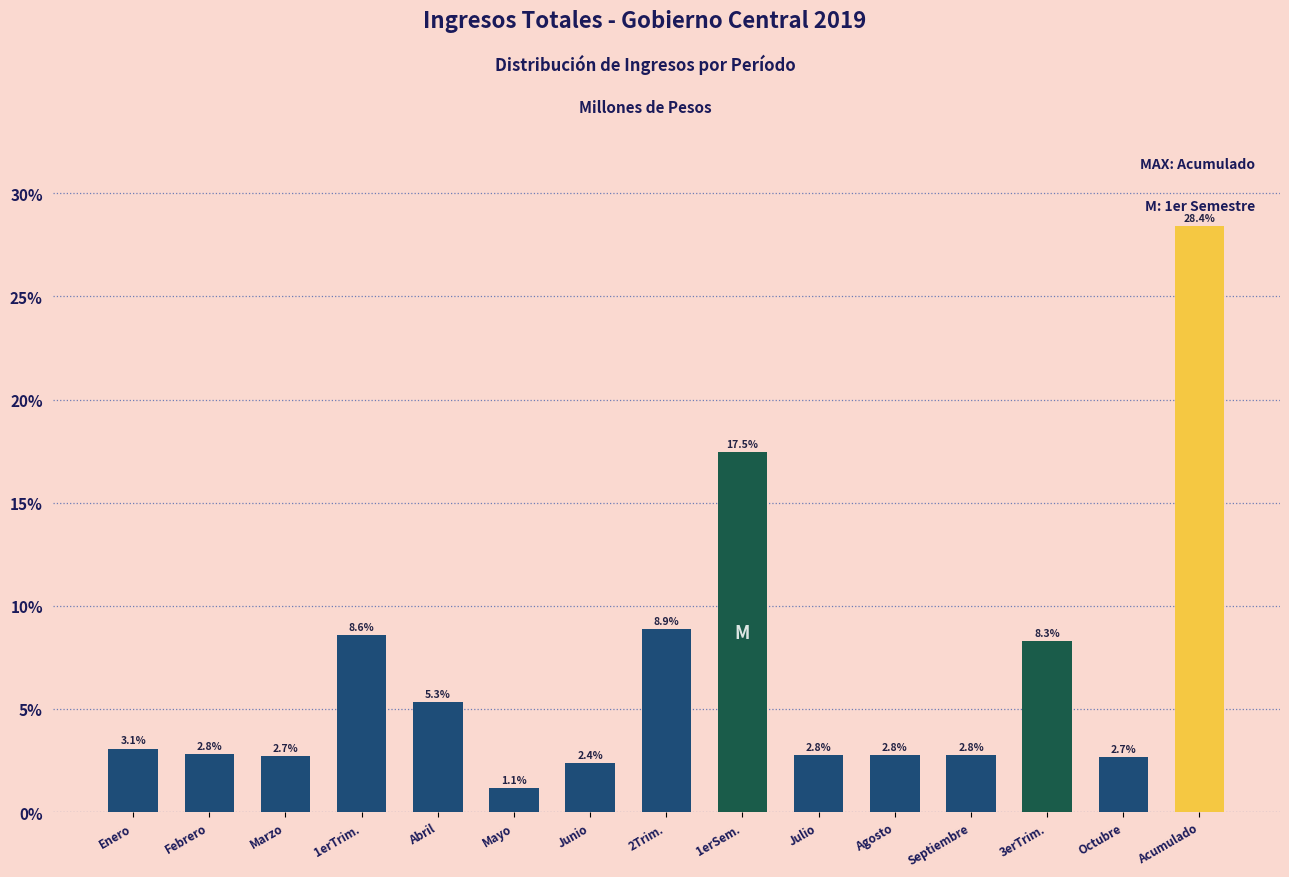

Reading left to right, extract all data points from this chart.

Enero=3.1	Febrero=2.8	Marzo=2.7	1erTrim.=8.6	Abril=5.3	Mayo=1.1	Junio=2.4	2Trim.=8.9	1erSem.=17.5	Julio=2.8	Agosto=2.8	Septiembre=2.8	3erTrim.=8.3	Octubre=2.7	Acumulado=28.4